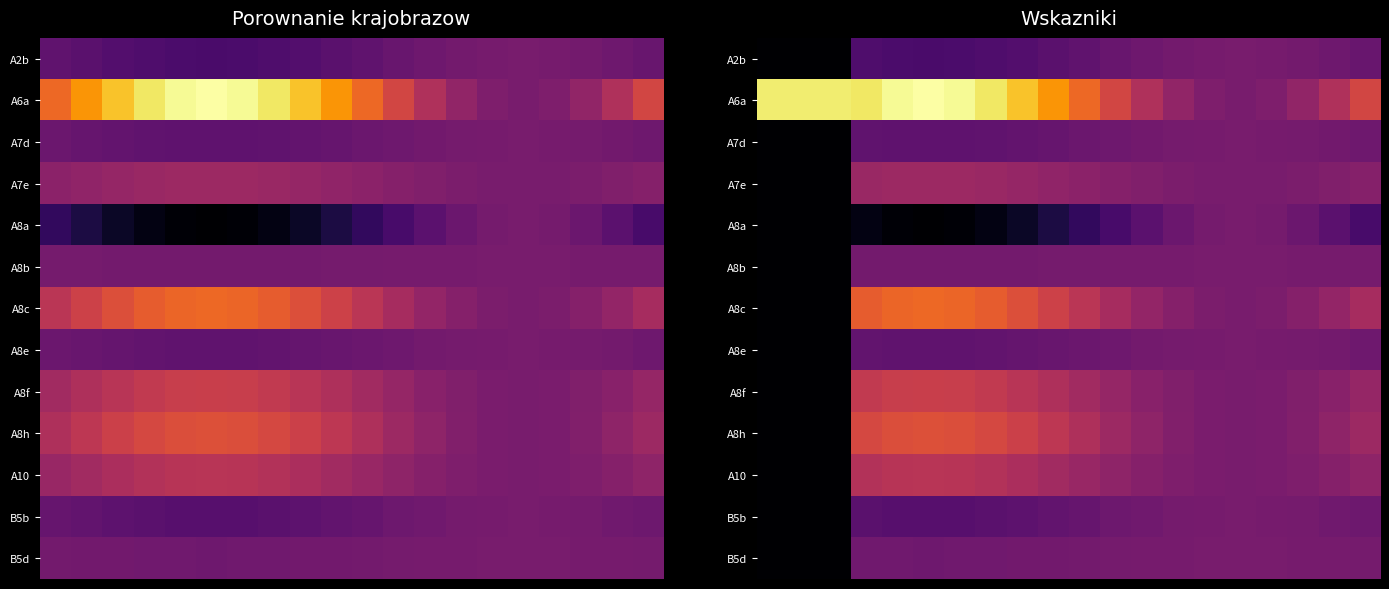

Which has a higher value, 17 or 19?

17